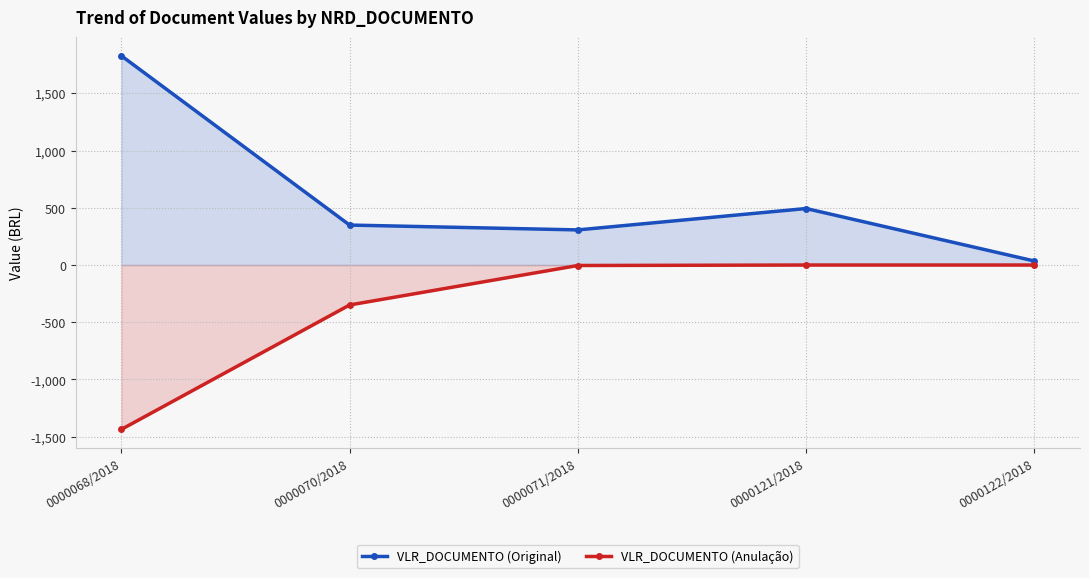

How many interior local valleys does the VLR_DOCUMENTO (Original) series have?

1